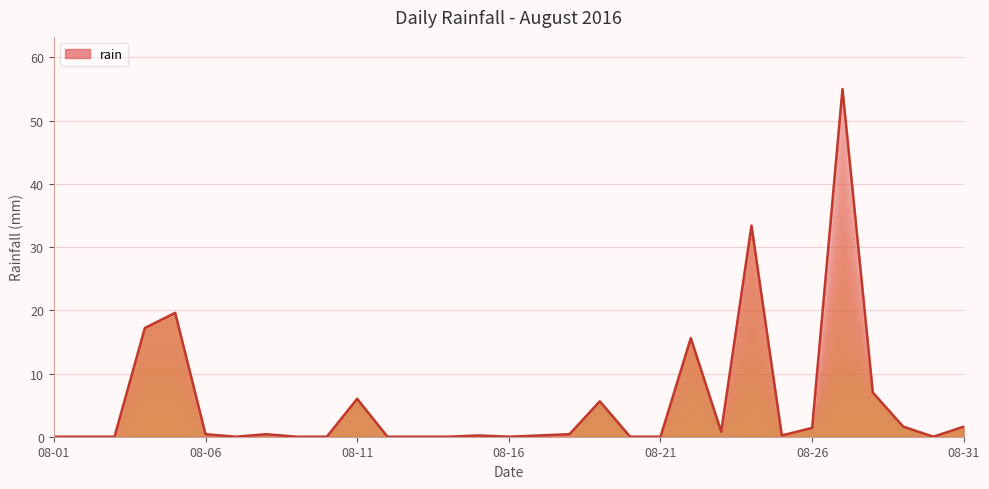

What is the difference between the maximum and minimum values?

55.0